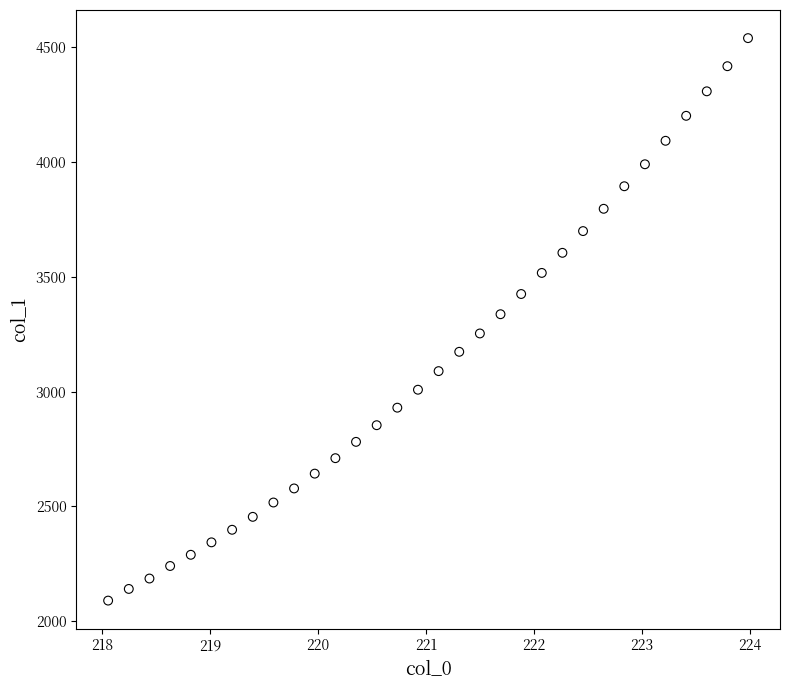

What is the range of Y values (max minus min)?

2450.6